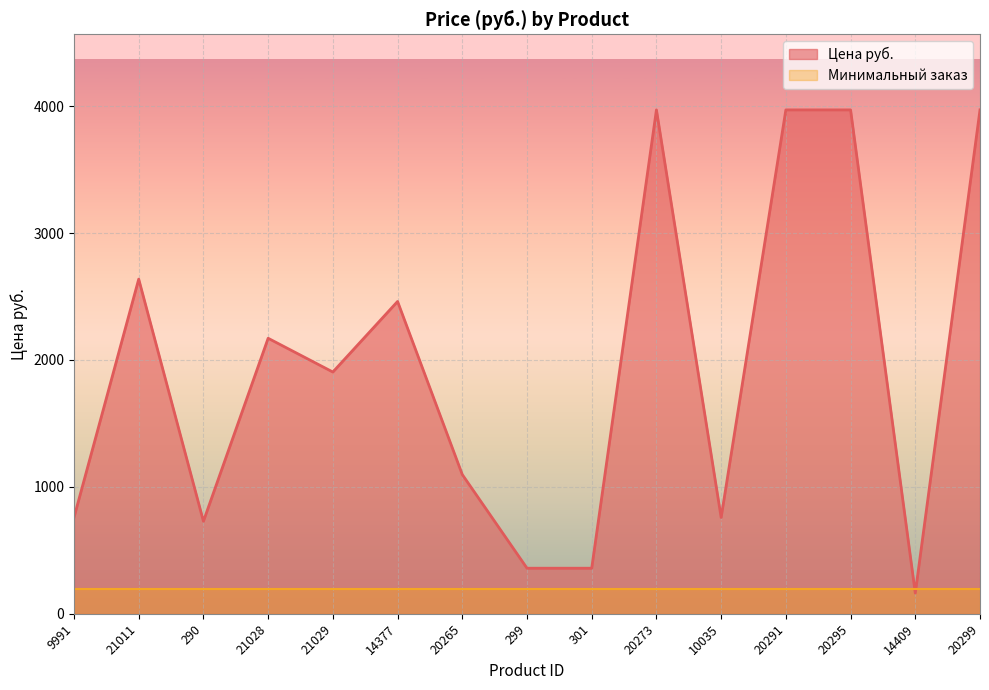

What is the change in value from 20273 to 14409?

-3807.6